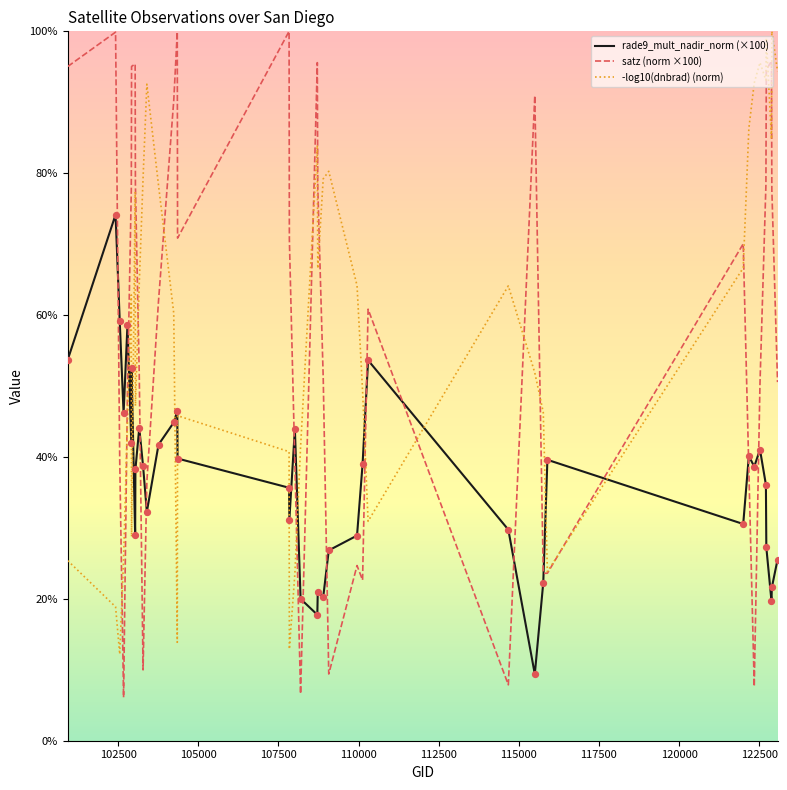

After their last crossing, which series has the higher values: rade9_mult_nadir_norm (×100) or -log10(dnbrad) (norm)?

-log10(dnbrad) (norm)